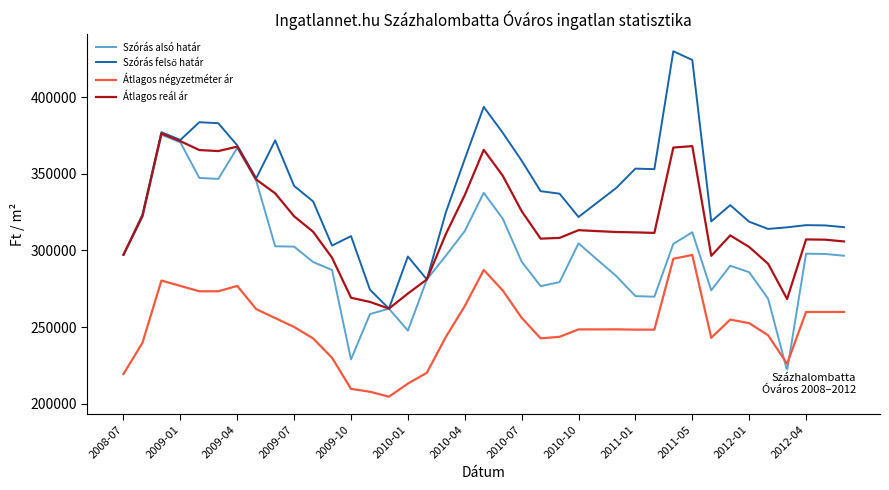

What is the highest value of the Szórás alsó határ series?

375596